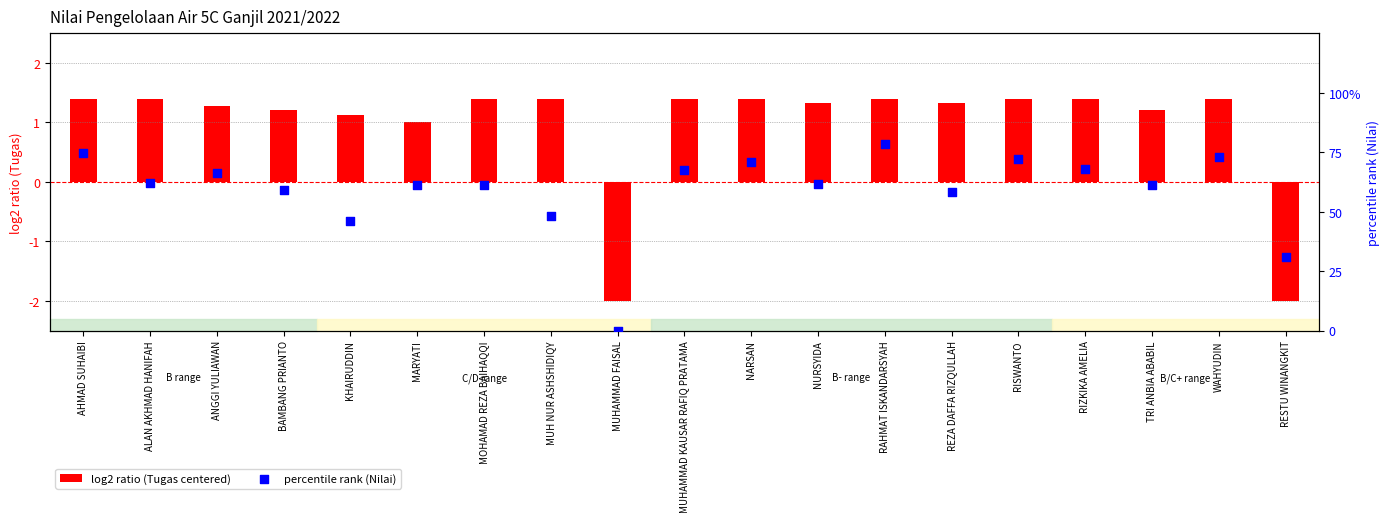

What are all the series names shown in the legend?

log2 ratio (Tugas centered), percentile rank (Nilai)